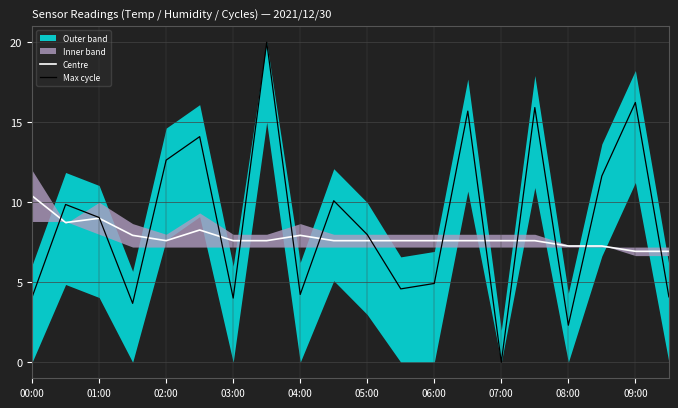

At how many categories does at least one series exceed 17?

1